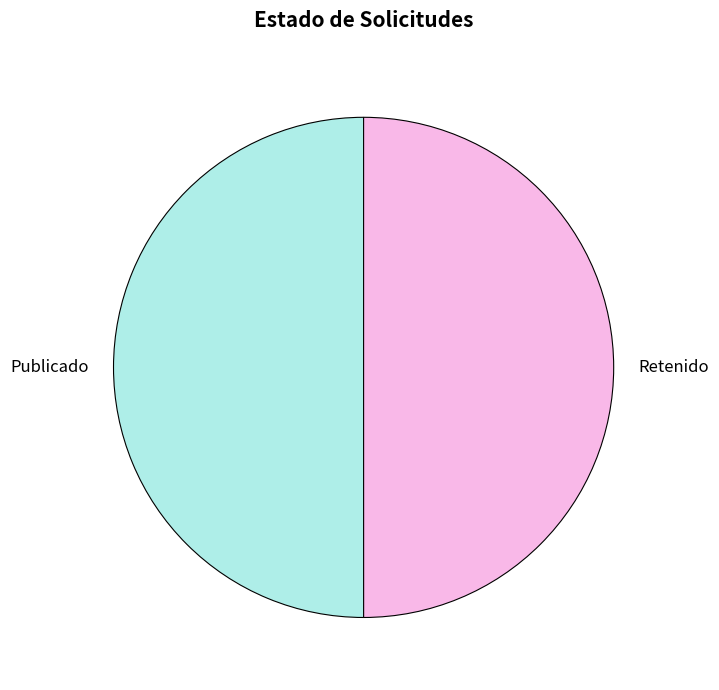

Is the sum of Publicado and Retenido greater than half?

Yes